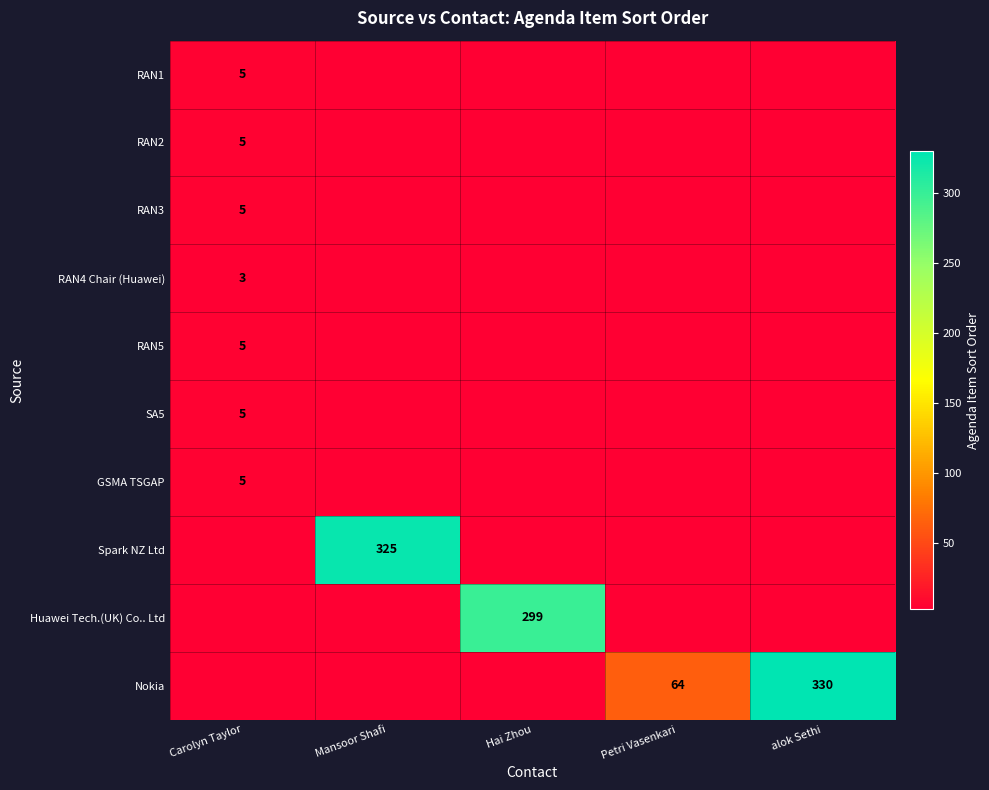

What value does the GSMA TSGAP series have at Mansoor Shafi?

2